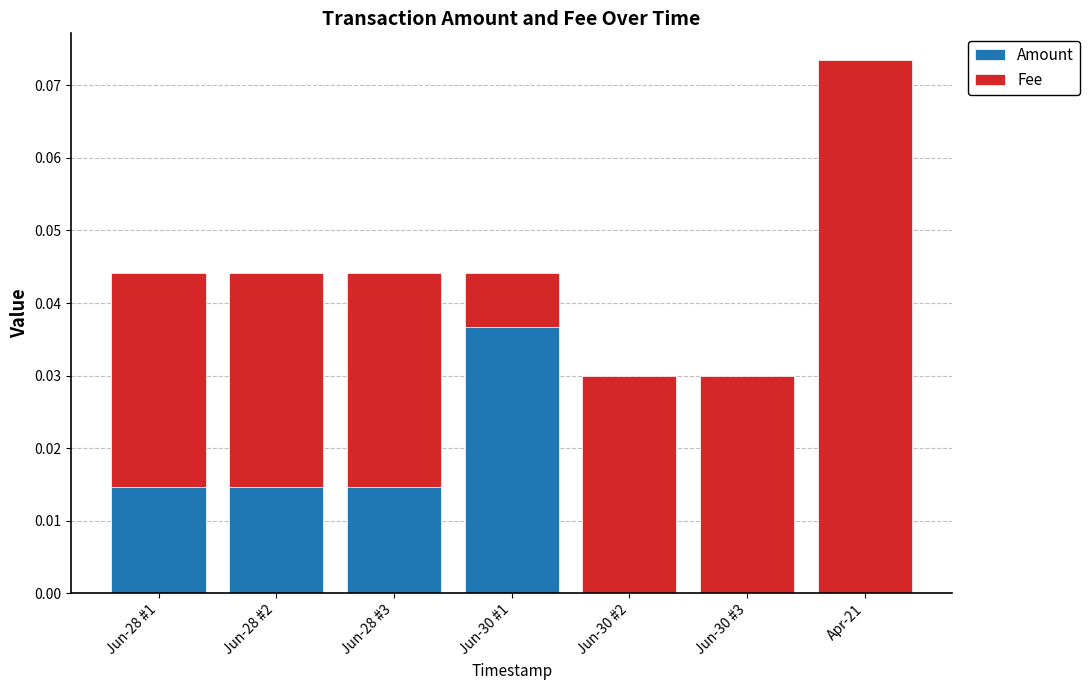

At which category is the sum across all series the highest?

Apr-21